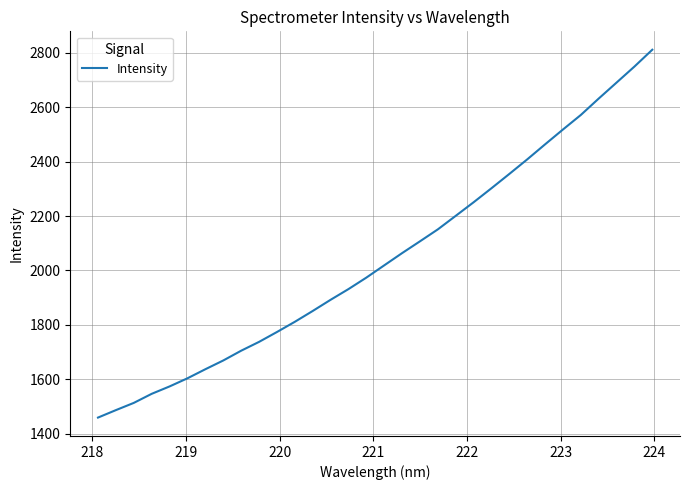

Count the number of data series in this chart.

1